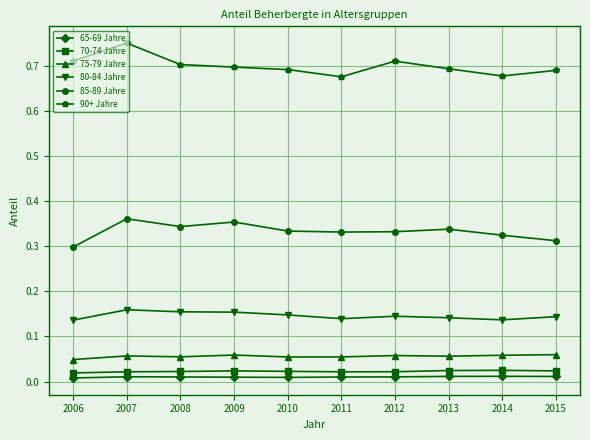

At which category does 85-89 Jahre reach its first local peak?

2007